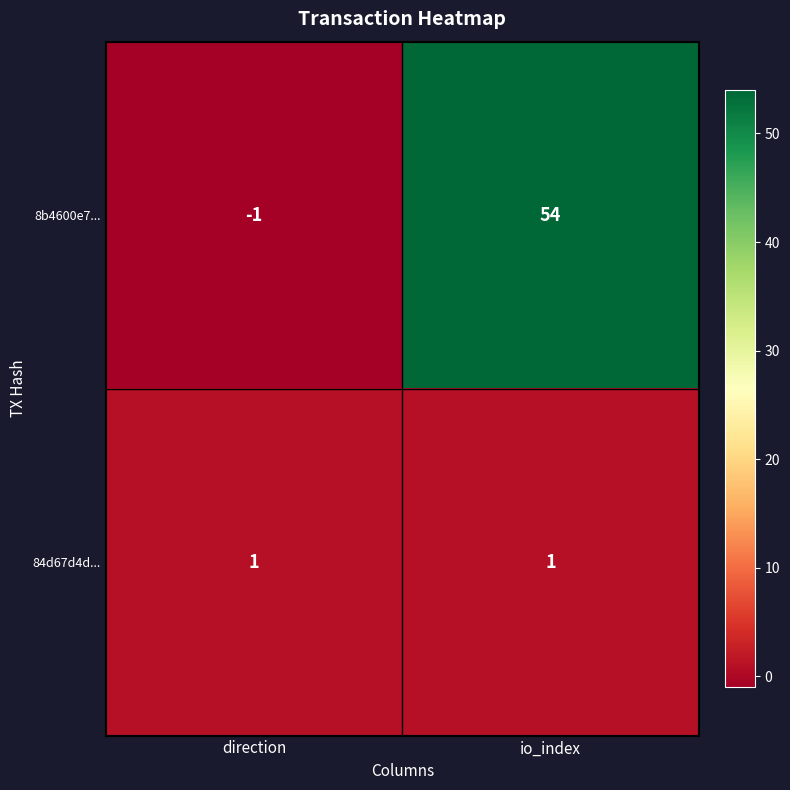

The value of 84d67d4d... at direction is 1. True or false?

True